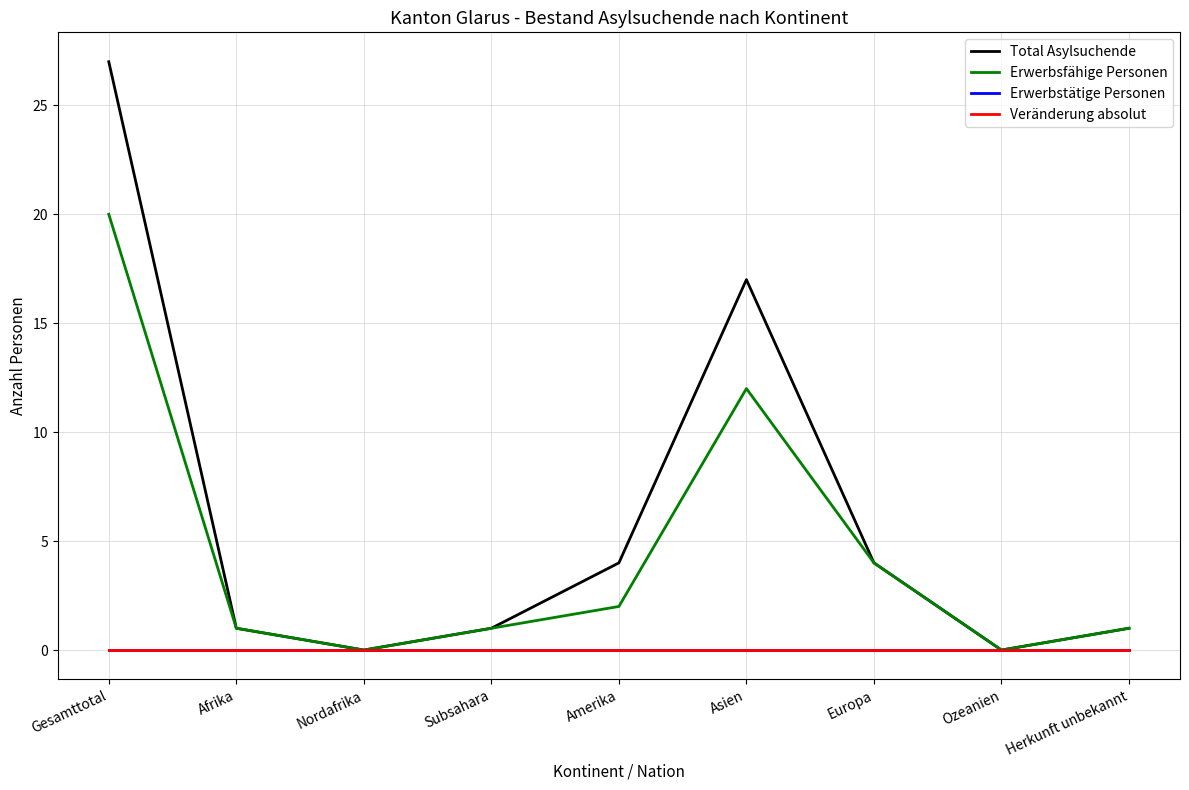

True or false: Erwerbsfähige Personen has a value of 2 at Europa.

False